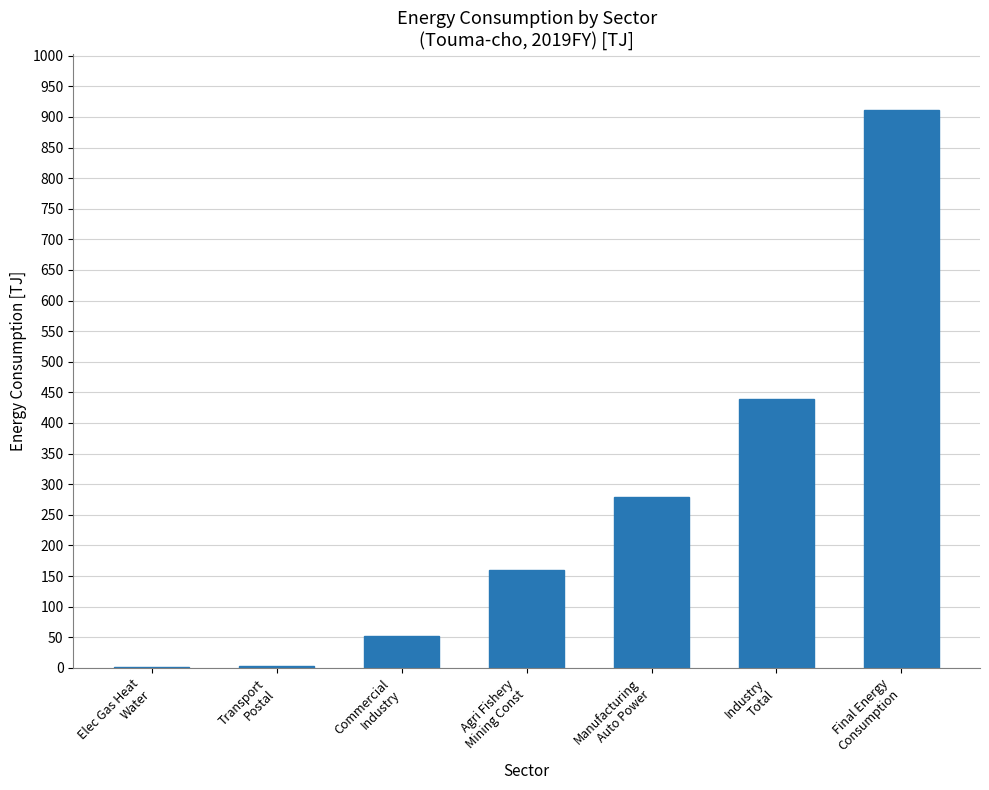

Are the bars horizontal?

No